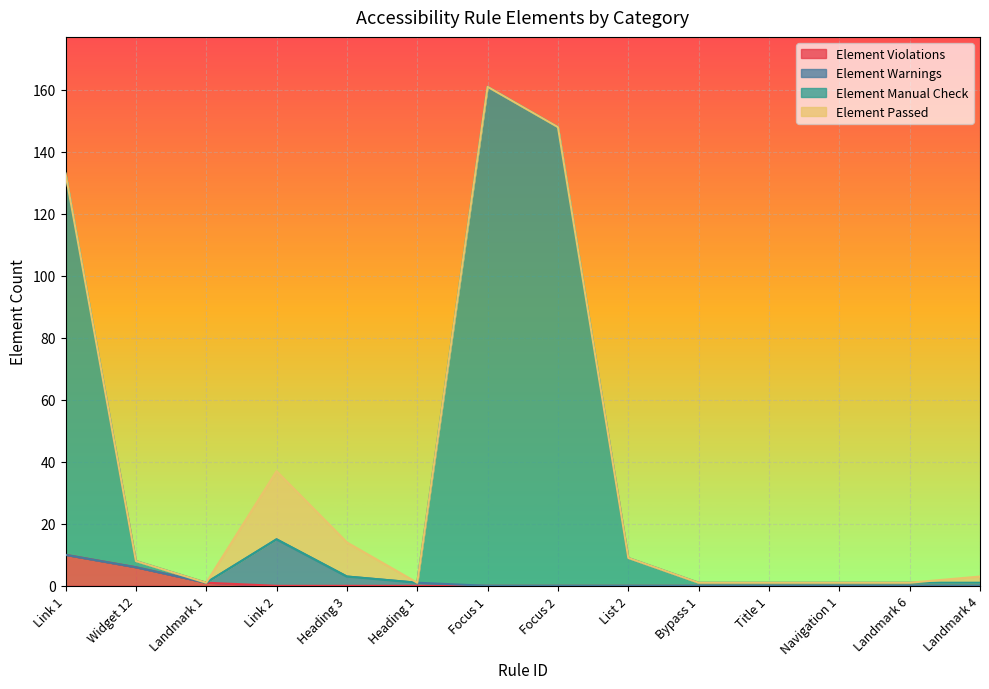

At which label does Element Violations reach its peak?

Link 1